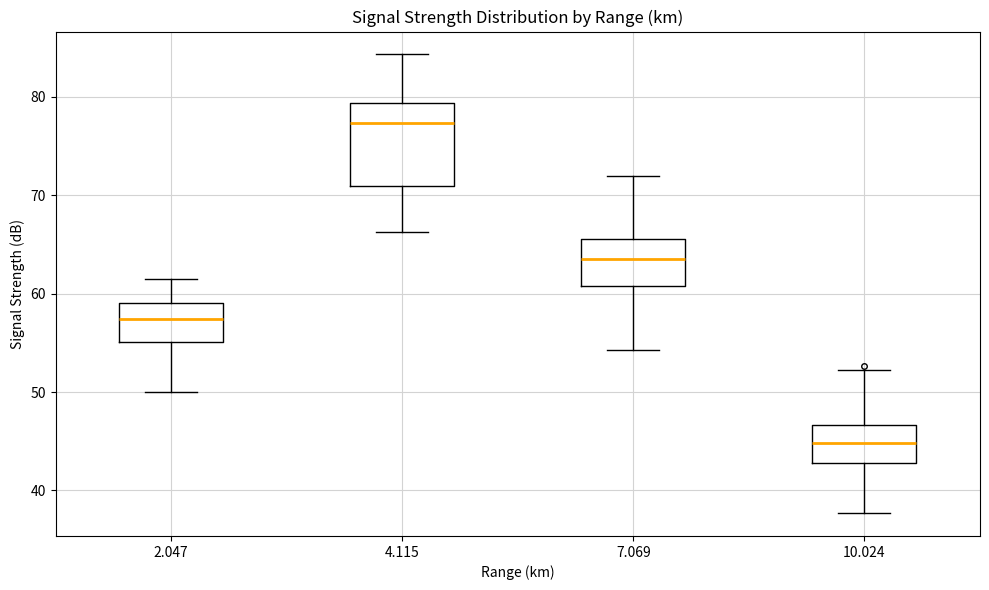

Where does the upper whisker of the box at x = 7.069 end on the y-axis? The values are not printed on the chart, so give them approximately, as read against the axis.

72